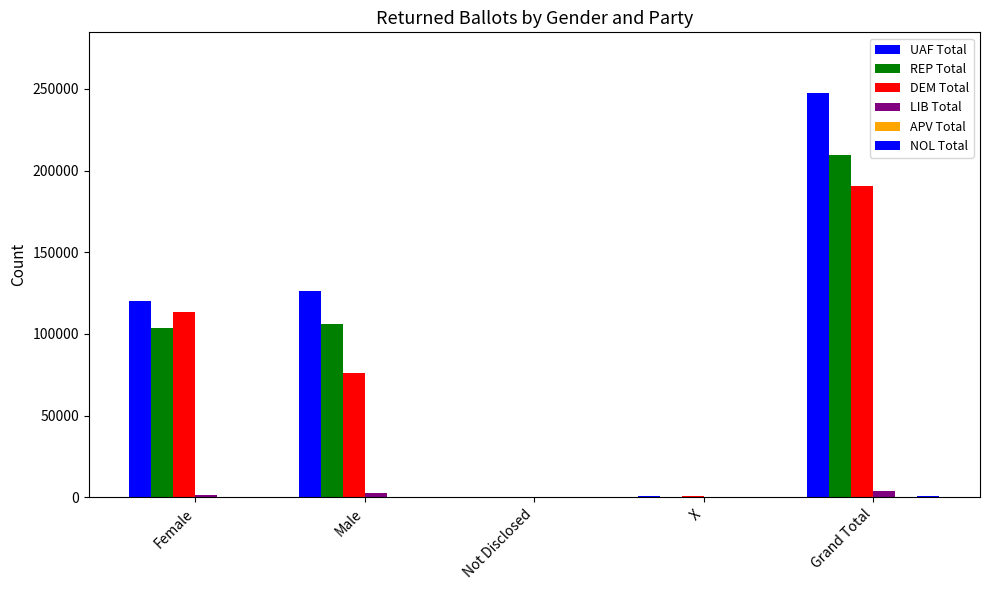

Which series has the widest spread of values?

UAF Total